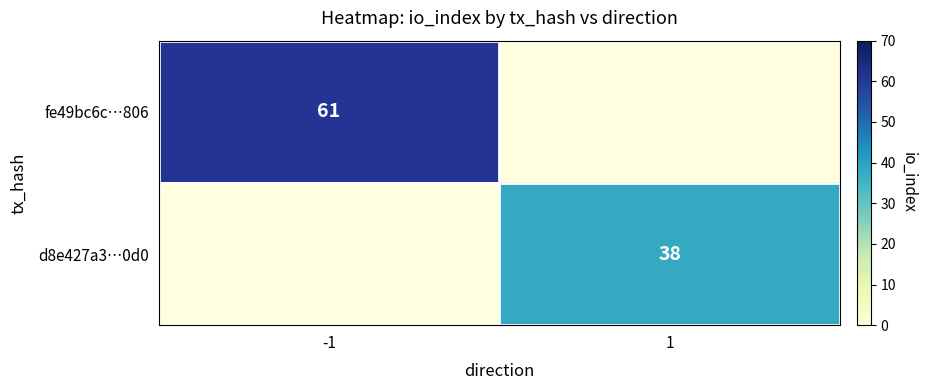

Is the value of fe49bc6c…806 at -1 greater than the value of d8e427a3…0d0 at 1?

Yes